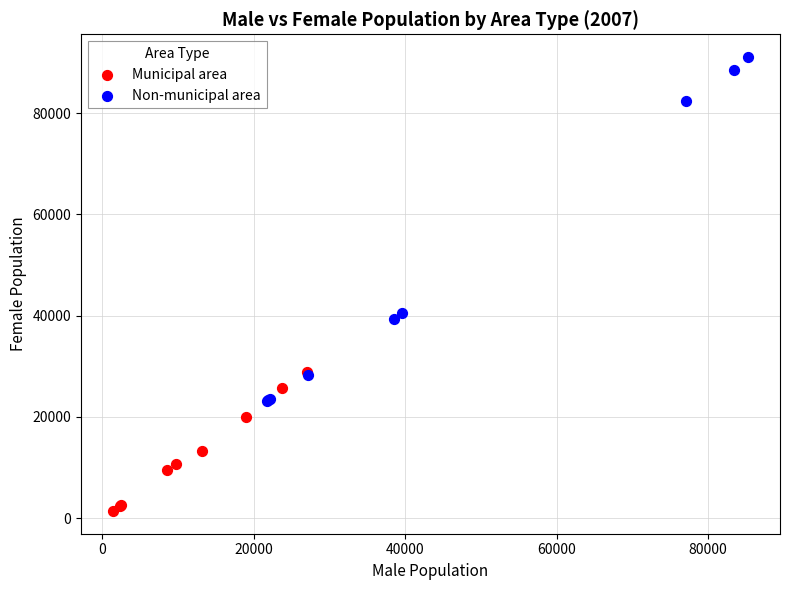

What are all the series names shown in the legend?

Municipal area, Non-municipal area